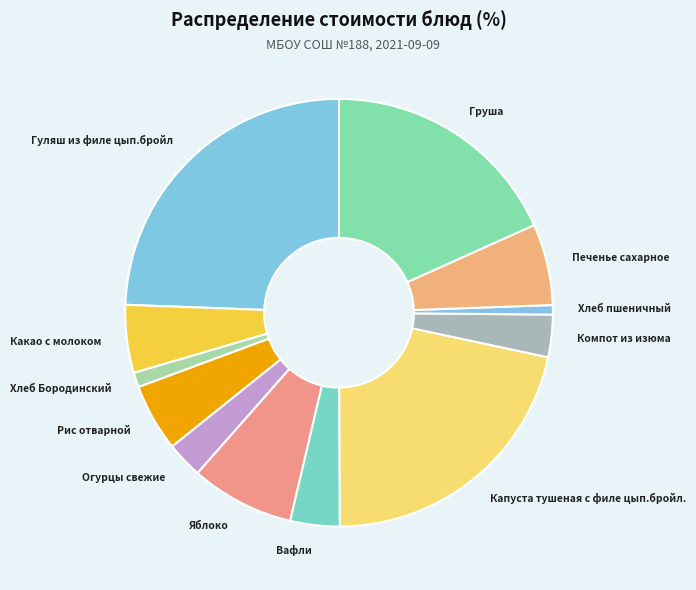

Is the sum of Хлеб пшеничный and Какао с молоком greater than half?

No